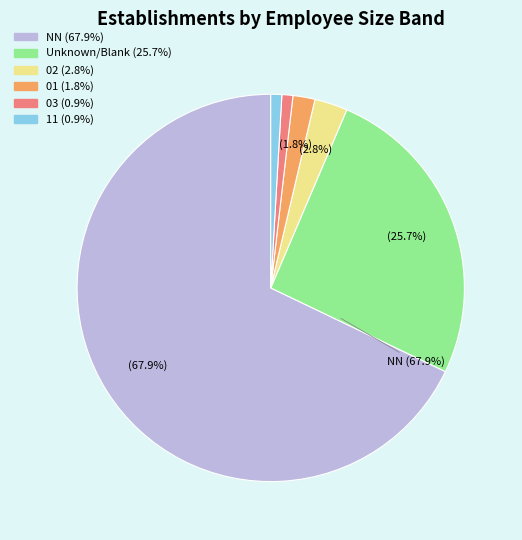

How many segments does this pie chart have?

6